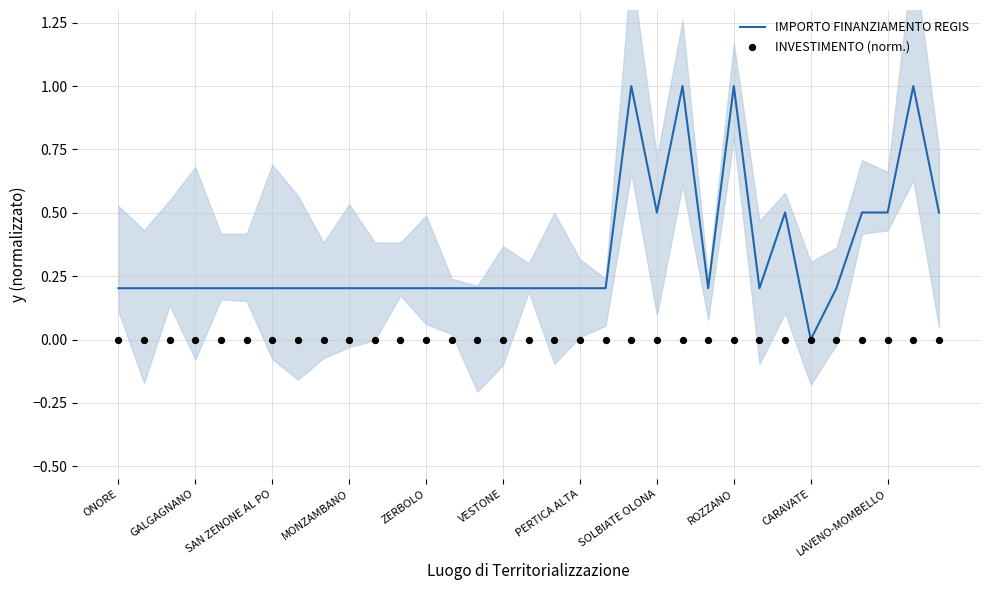

Which series has the widest spread of Y values?

IMPORTO FINANZIAMENTO REGIS